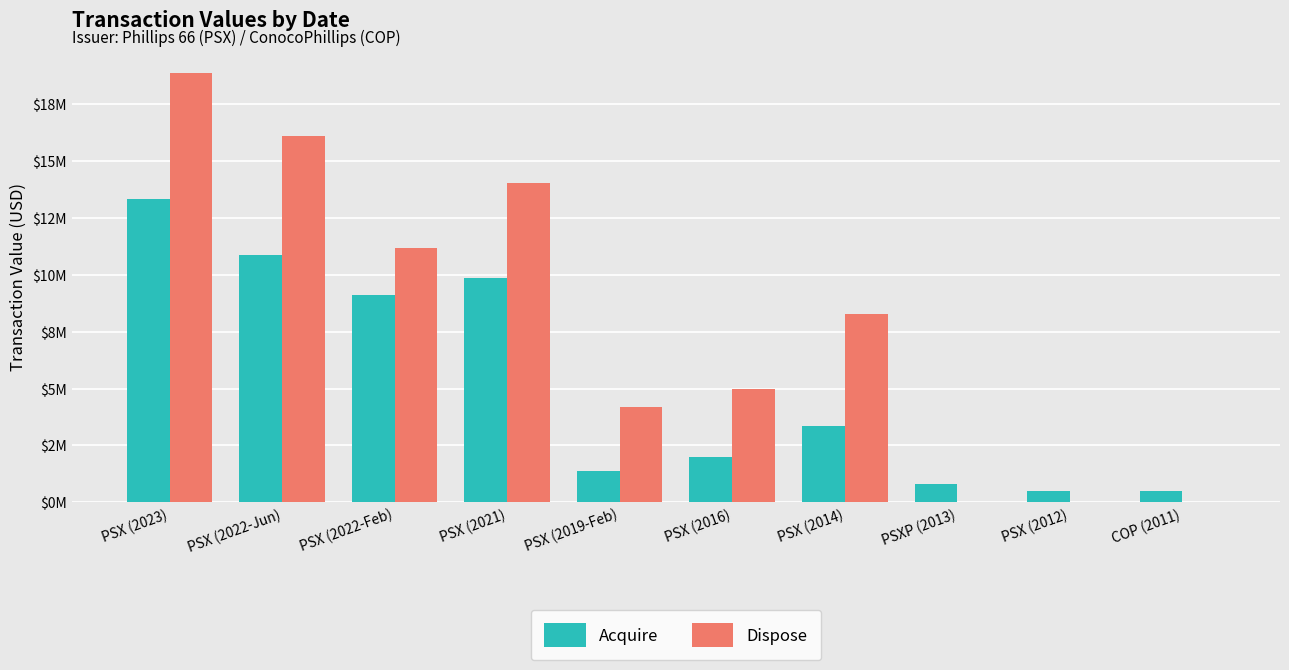

True or false: Acquire has a value of 4.8 at PSX (2022-Jun).

False